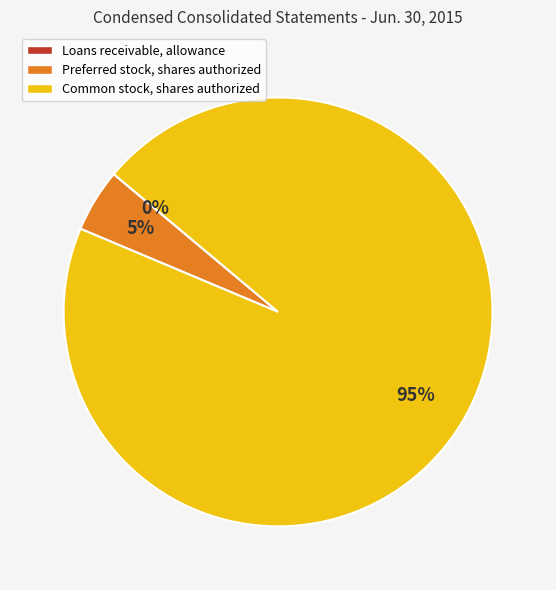

To the nearest percent, what is the difference between the Common stock, shares authorized and Preferred stock, shares authorized slice percentages?

90%